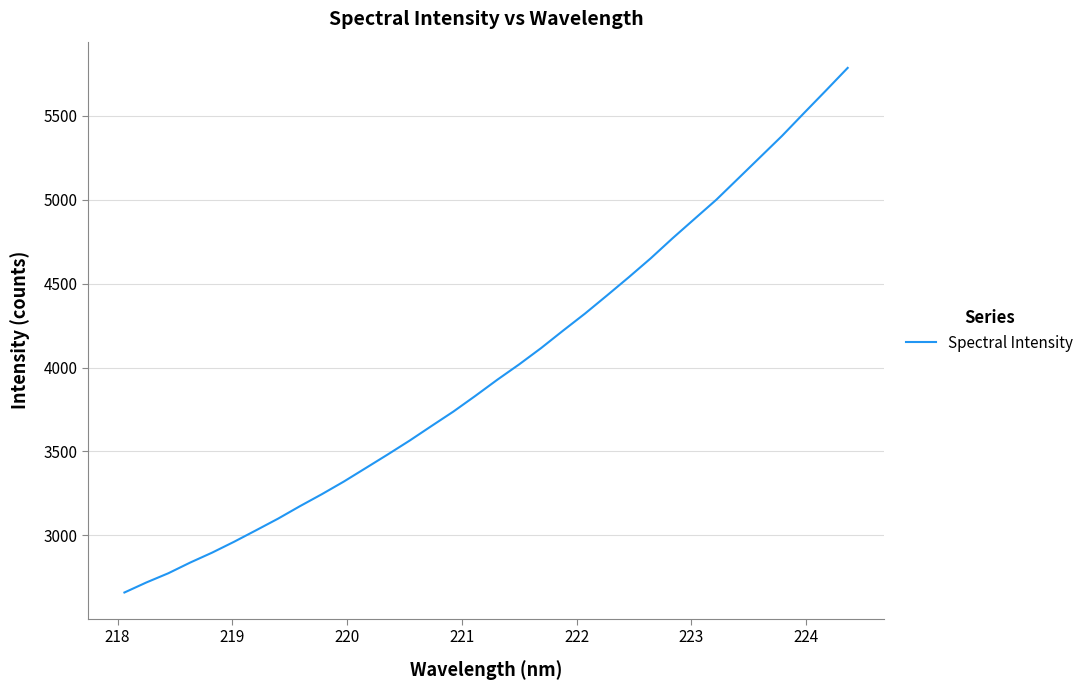

What is the maximum value shown in the chart?

5783.8